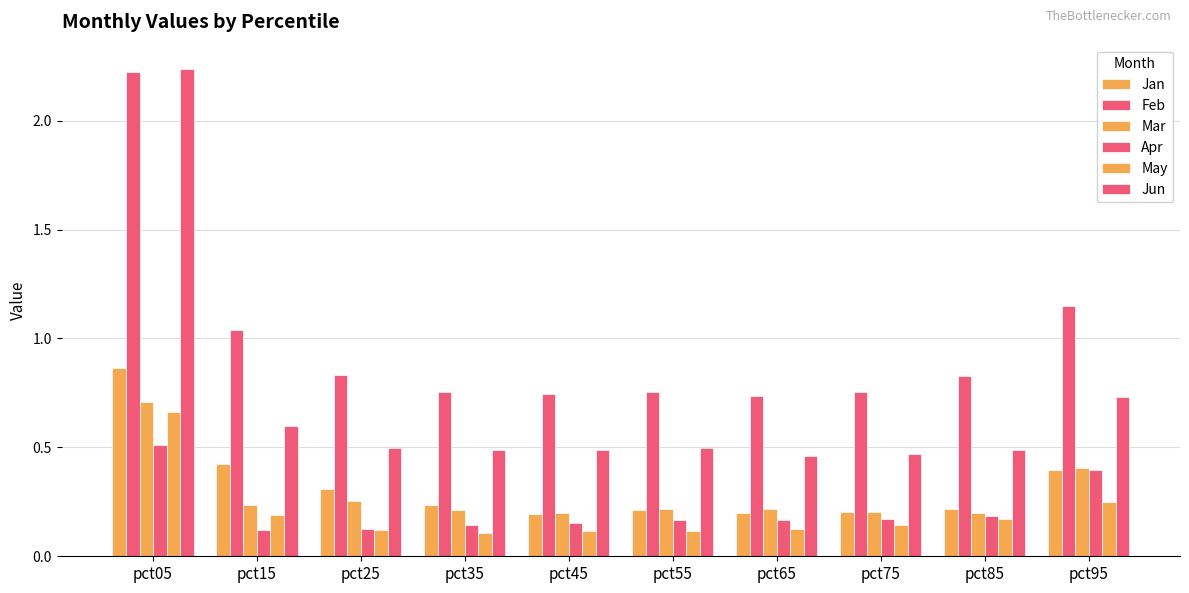

What is the sum of all Apr values?

2.1